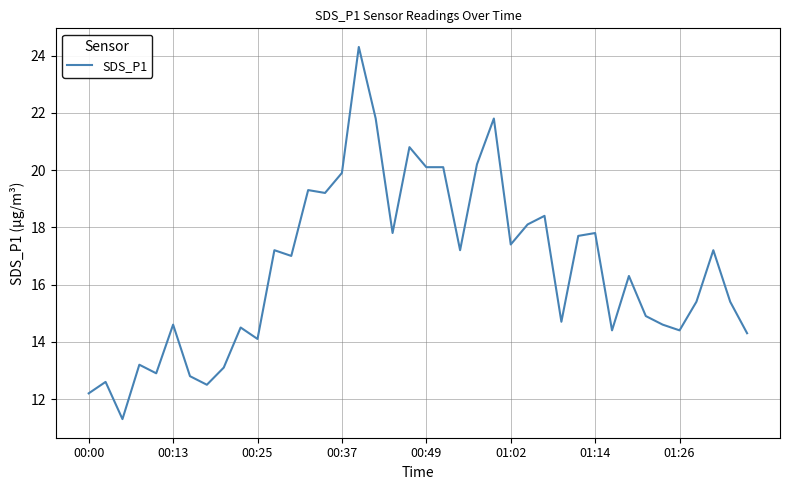

What is the minimum value shown in the chart?

11.3